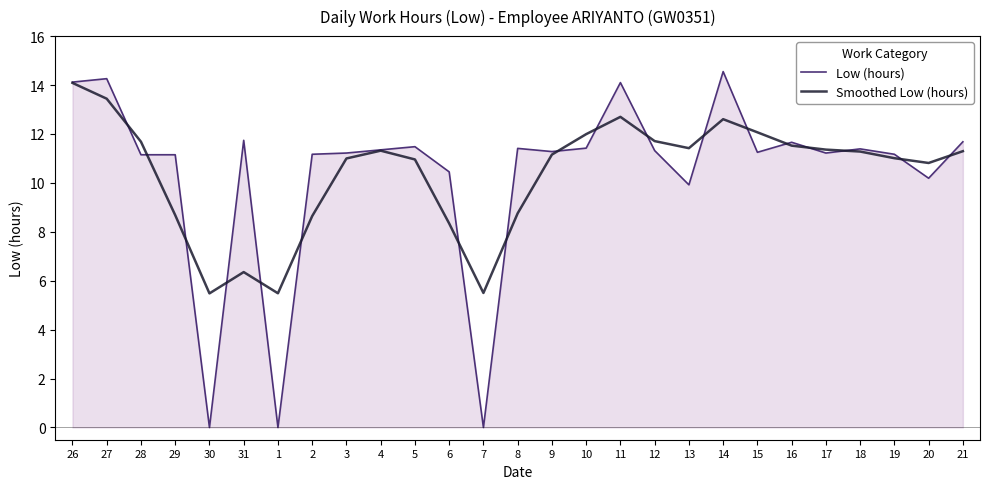

What is the approximate value of Low (hours) at 19?

11.2